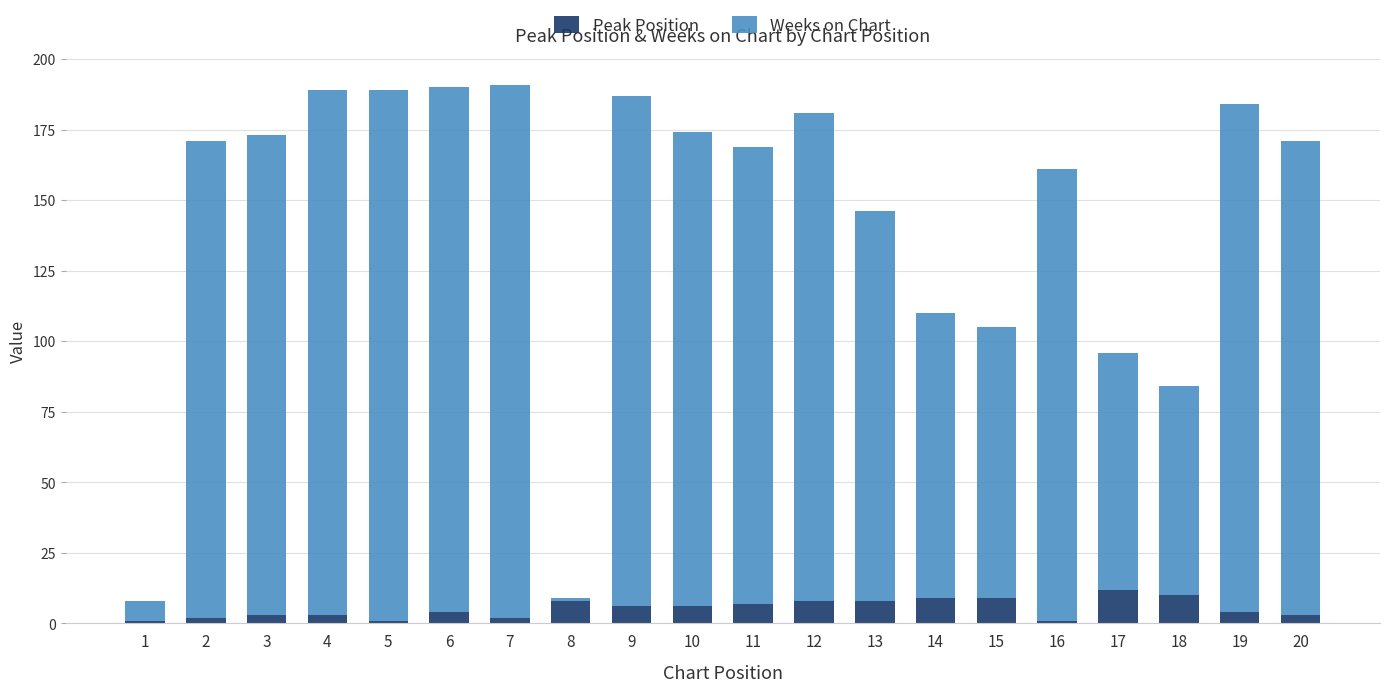

List the series in order of their peak value, lowest first.

Peak Position, Weeks on Chart